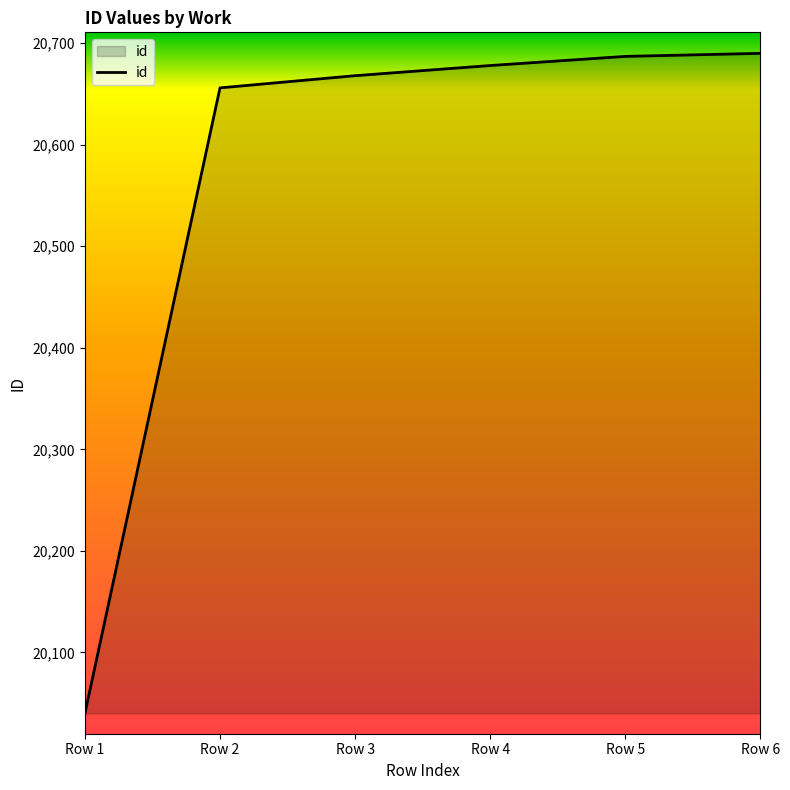

What is the sum of all values?

123419